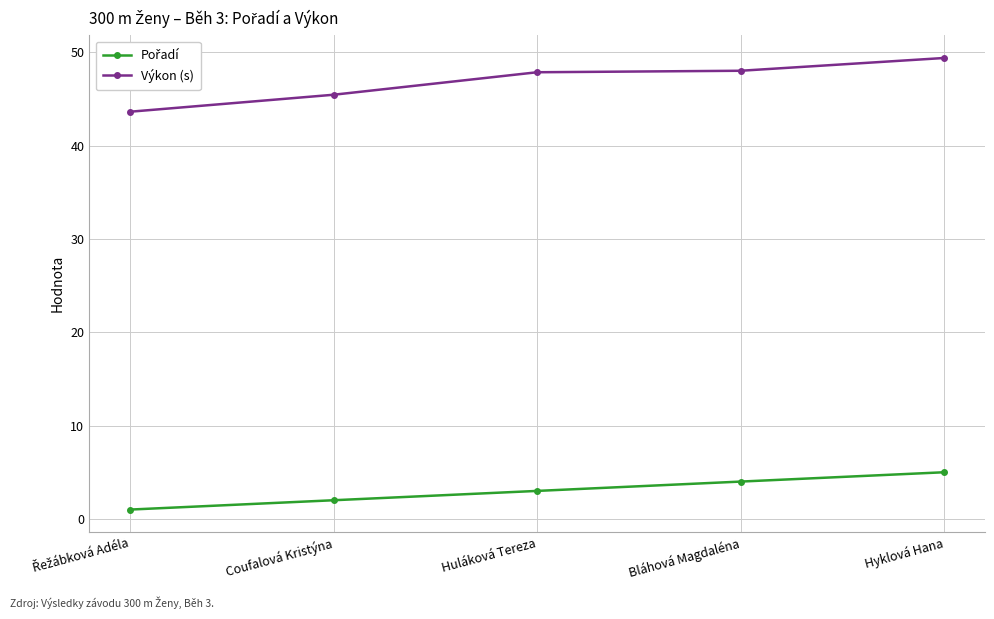

What is the label of the 2nd point from the right?

Bláhová Magdaléna